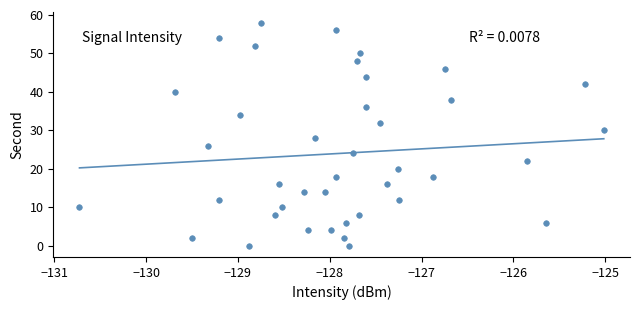

What is the range of Y values (max minus min)?

58